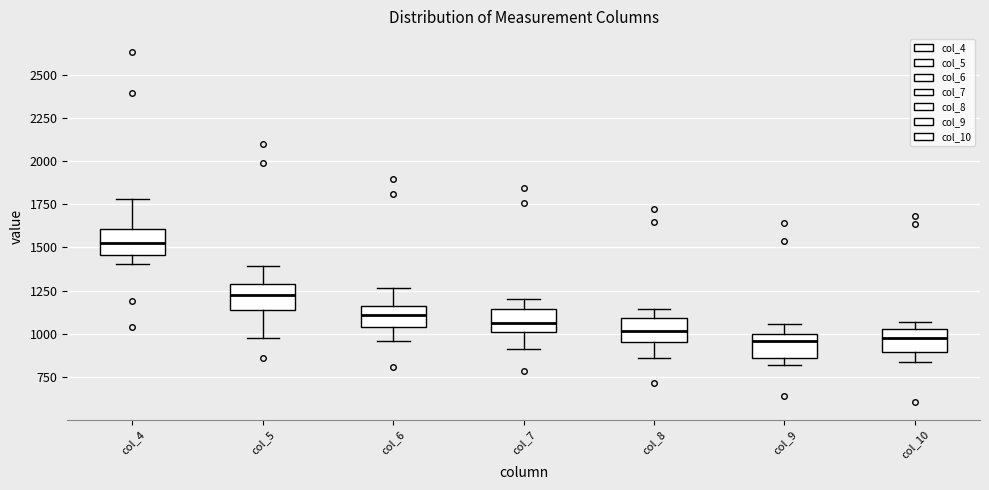

Reading left to right, transcribe this box plot: for each box, give where its median line is, the range the box spans, and where its two whiskers end, as read against the y-axis. The values are not printed on the chart, so give them approximately, as read against the axis.

col_4: median 1500, box 1450 to 1600, whiskers 1400 to 1800
col_5: median 1200, box 1150 to 1300, whiskers 1000 to 1400
col_6: median 1100, box 1050 to 1150, whiskers 950 to 1250
col_7: median 1050, box 1000 to 1150, whiskers 900 to 1200
col_8: median 1000, box 950 to 1100, whiskers 850 to 1150
col_9: median 950, box 850 to 1000, whiskers 800 to 1050
col_10: median 950, box 900 to 1050, whiskers 850 to 1050 (just above the box's upper edge)